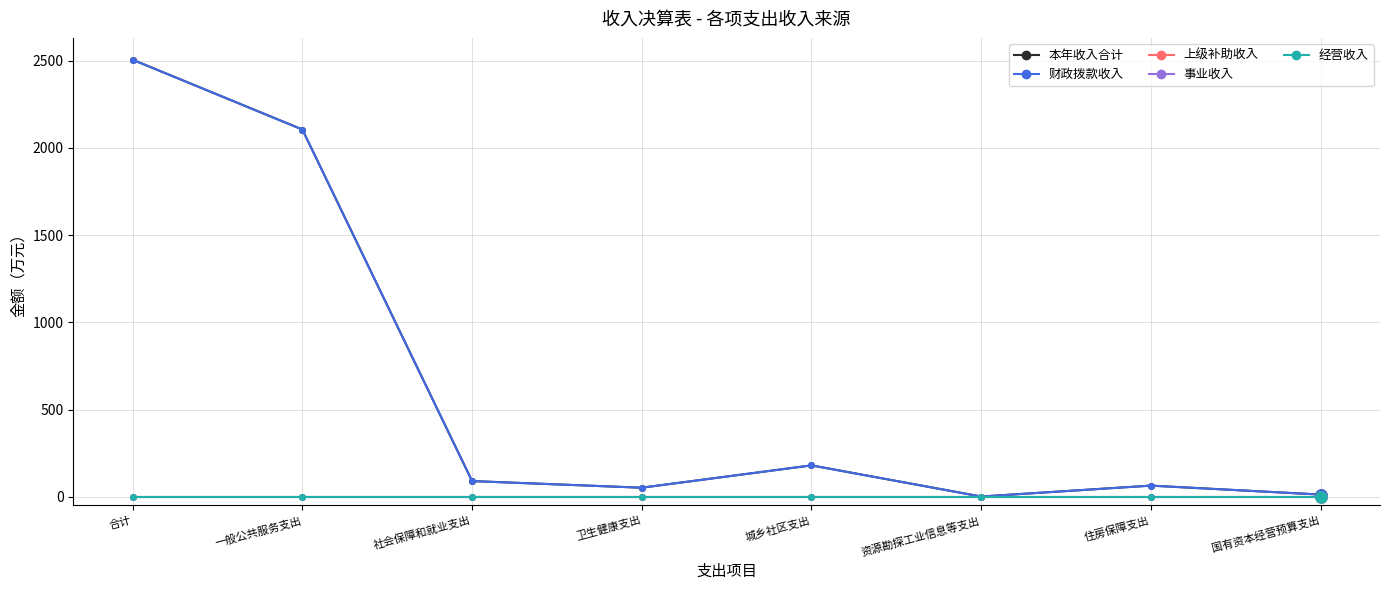

True or false: 事业收入 and 本年收入合计 cross at least once.

False